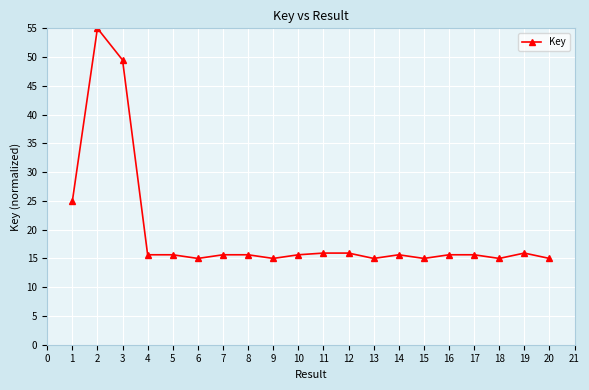

What is the maximum value shown in the chart?

55.0